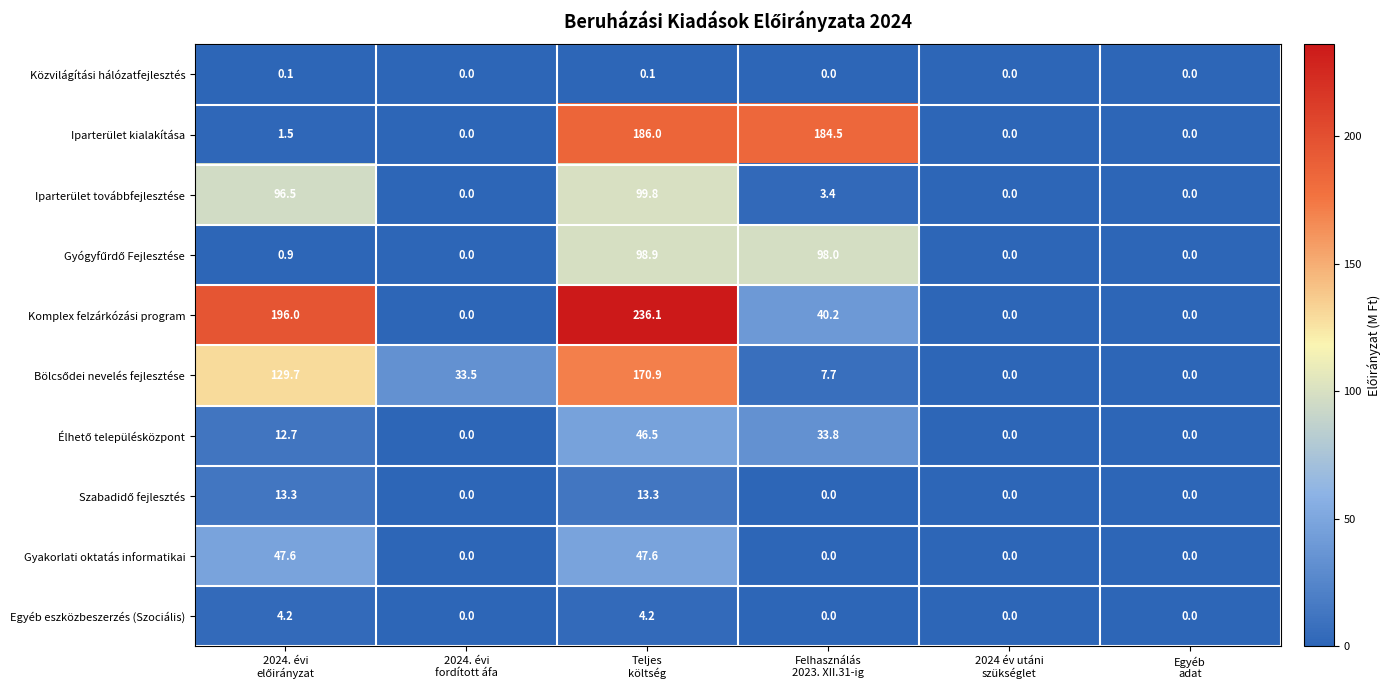

At how many categories does at least one series exceed 81?

3